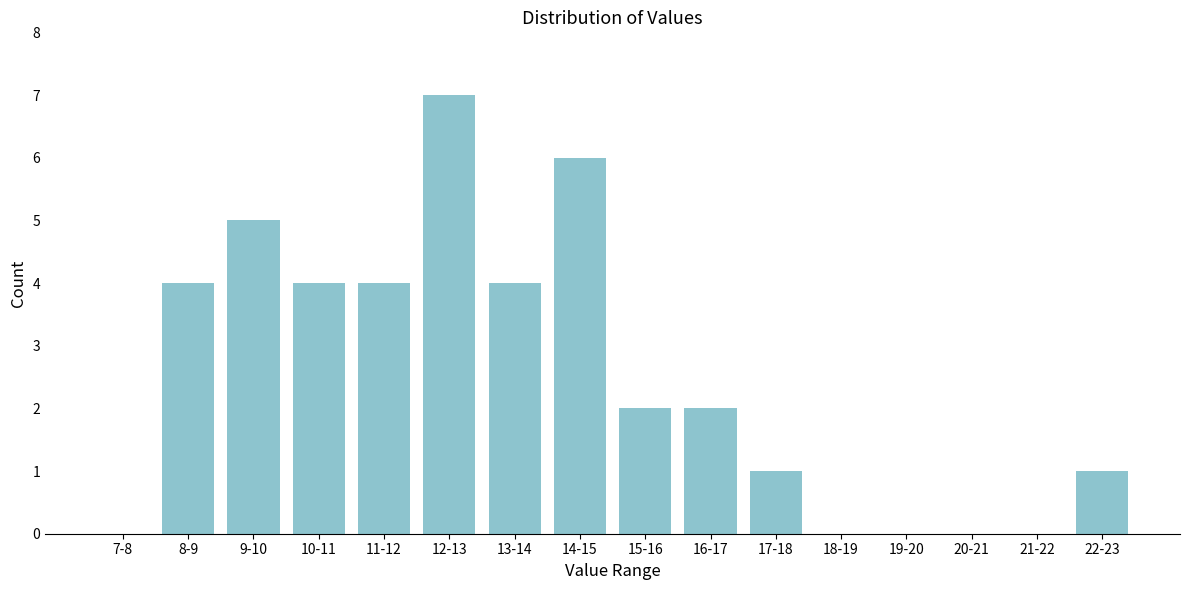

Reading left to right, what are all the values shown in this chart?

7-8=0	8-9=4	9-10=5	10-11=4	11-12=4	12-13=7	13-14=4	14-15=6	15-16=2	16-17=2	17-18=1	18-19=0	19-20=0	20-21=0	21-22=0	22-23=1